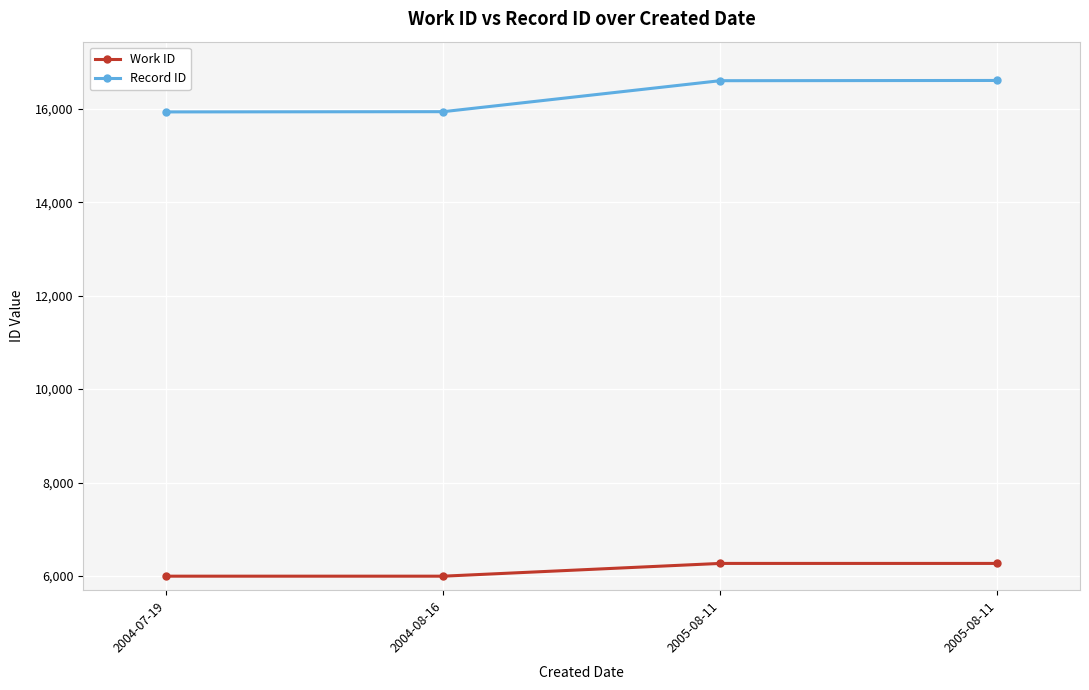

What are all the series names shown in the legend?

Work ID, Record ID